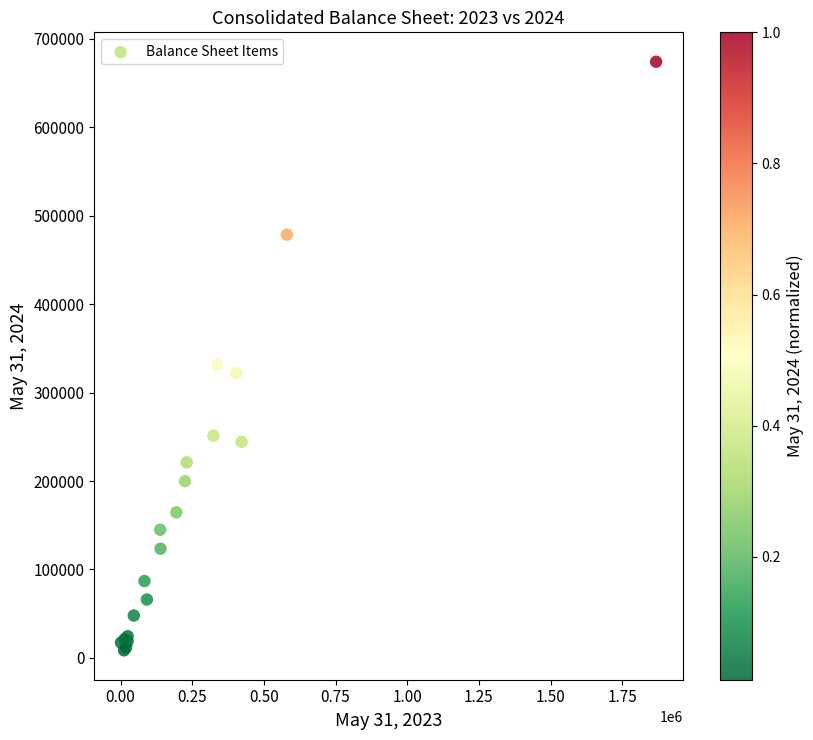

What Y value in the scatter plot is closest to 341275?

331595